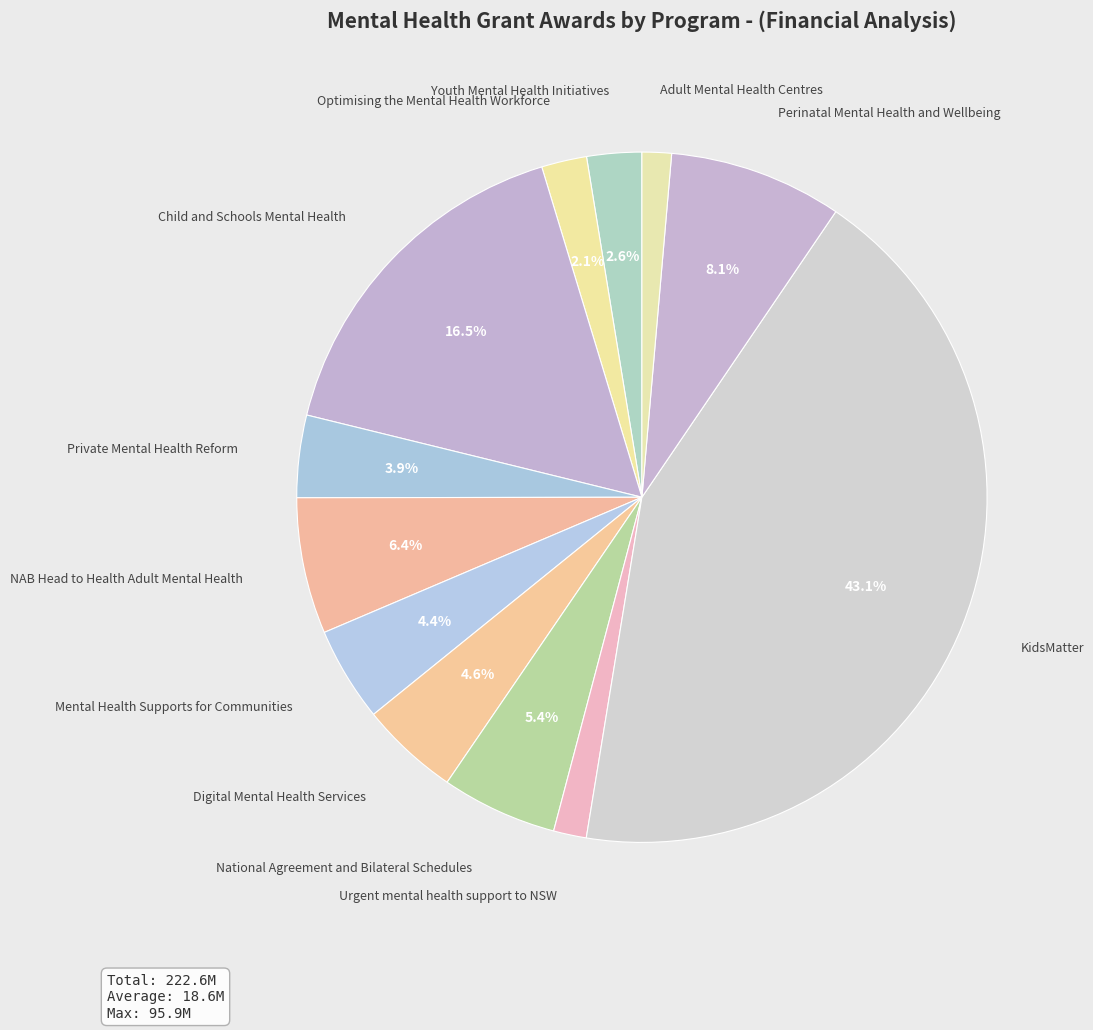

Rank the categories by value from highest to lowest.

KidsMatter, Child and Schools Mental Health, Perinatal Mental Health and Wellbeing, NAB Head to Health Adult Mental Health, National Agreement and Bilateral Schedules, Digital Mental Health Services, Mental Health Supports for Communities, Private Mental Health Reform, Youth Mental Health Initiatives, Optimising the Mental Health Workforce, Urgent mental health support to NSW, Adult Mental Health Centres